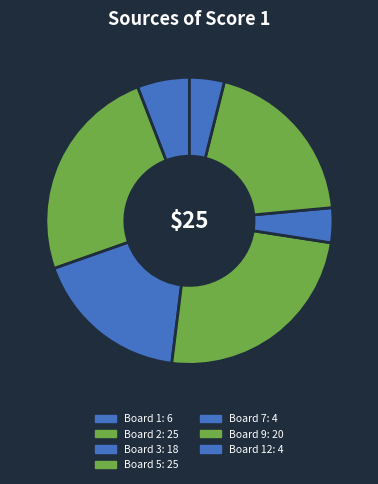

What is the smallest slice in the pie chart?

Board 7